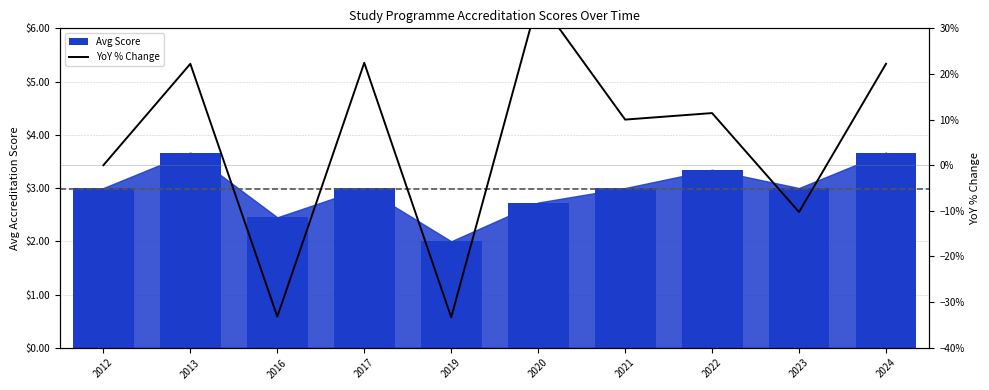

Read the YoY % Change value at 2023.

-10.3